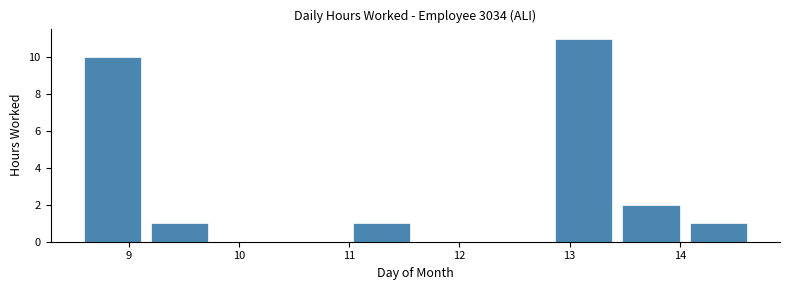

Over which range of the x-axis is the bar tallest?

12.9 to 13.5